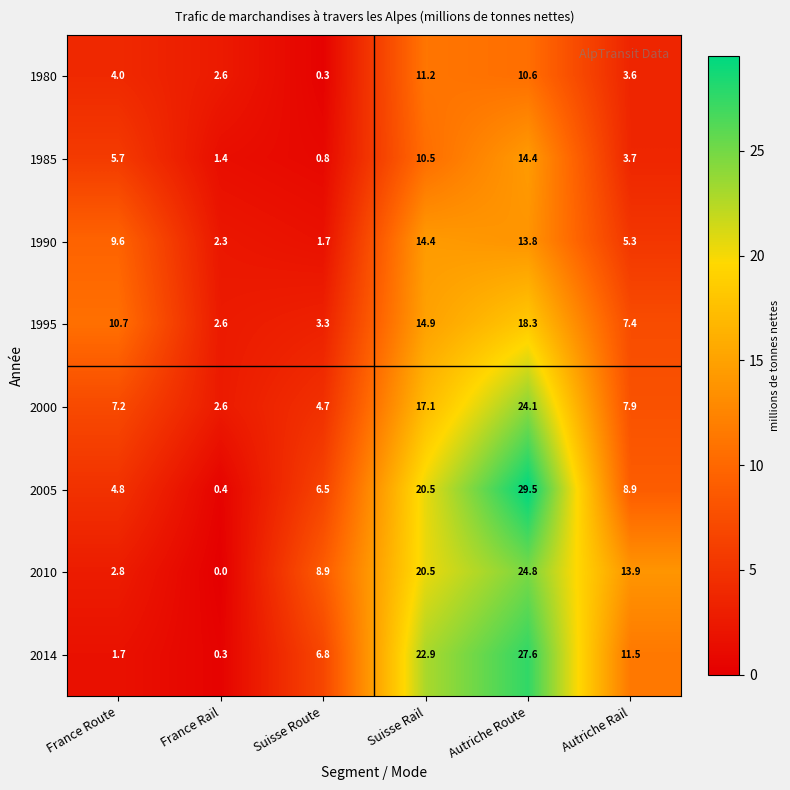

At how many categories does at least one series exceed 29?

1